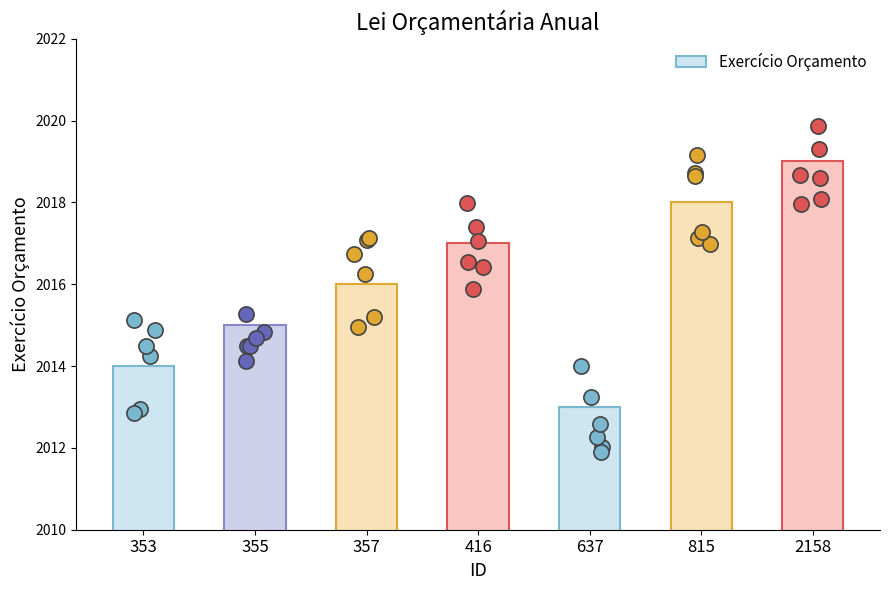

Between 416 and 637, which is larger?

416